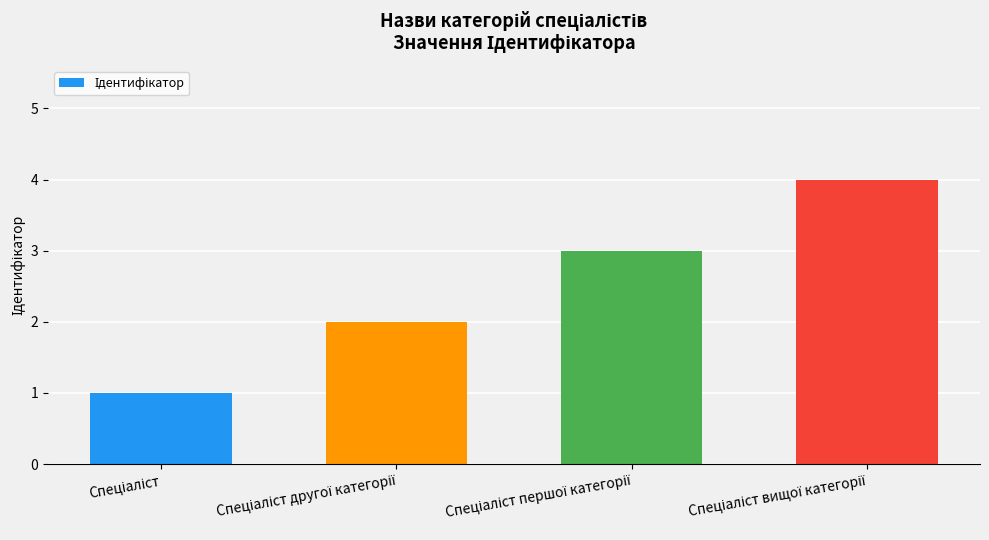

What is the sum of all values?

10